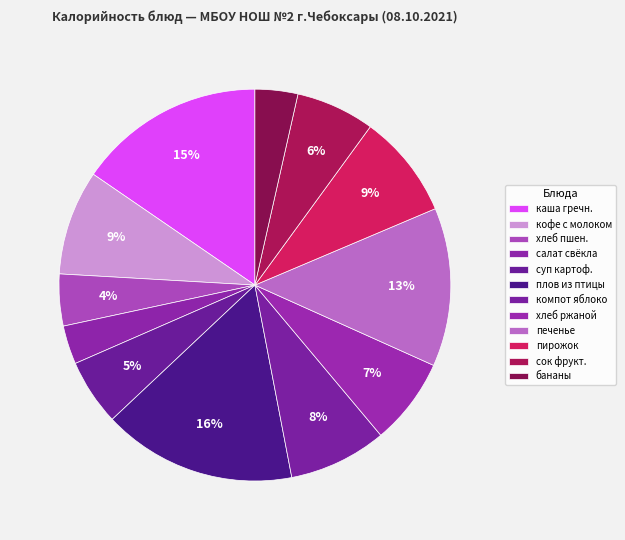

To the nearest percent, what is the difference between the largest and smallest slice percentages?

13%